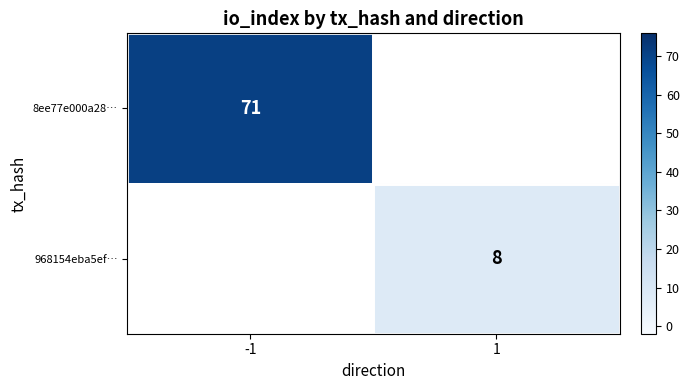

List the series in order of their overall mean, highest first.

8ee77e000a28…, 968154eba5ef…